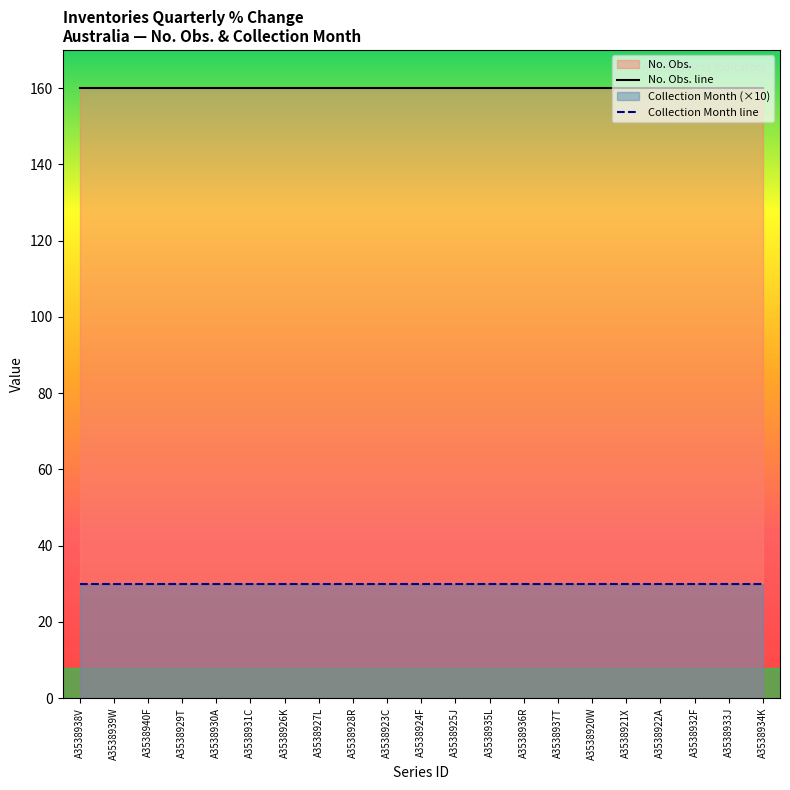

Which series changed the most between A3538937T and A3538934K?

No. Obs. line